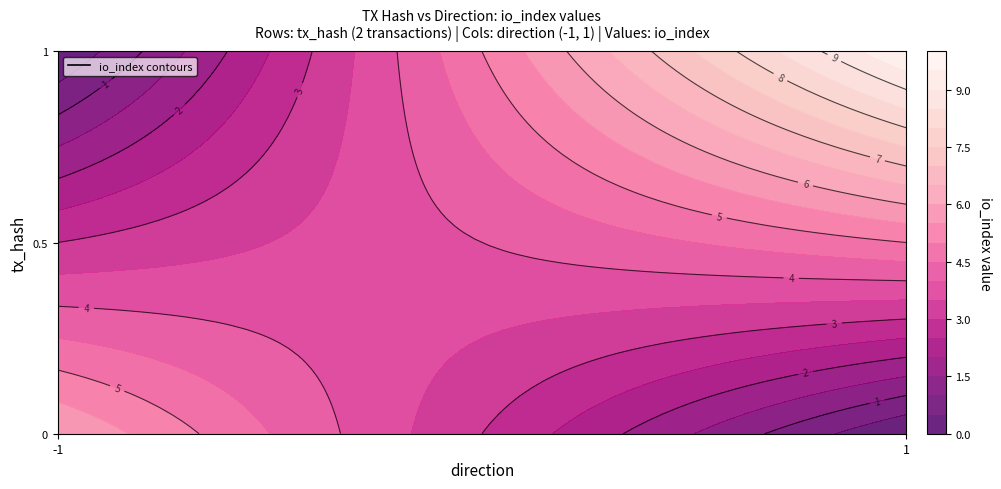

Reading right to left, extract all data points from this chart.

da0f8b1c6abf5f4ce1bfacbd9a3d939a3f04268: io_index=6	direction=-1
c9810bb336349000fbd8732426b7ca2549d3999: io_index=10	direction=1